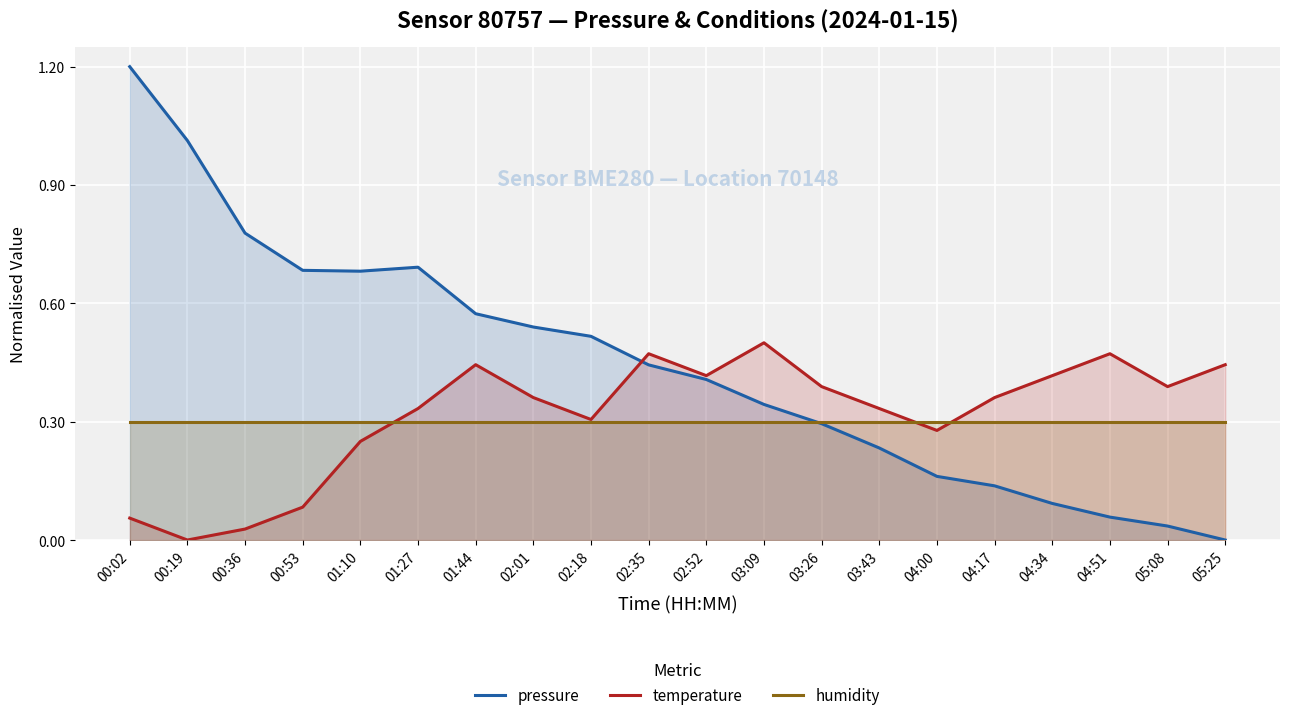

Rank the categories by pressure value from highest to lowest.

00:02, 00:19, 00:36, 01:27, 00:53, 01:10, 01:44, 02:01, 02:18, 02:35, 02:52, 03:09, 03:26, 03:43, 04:00, 04:17, 04:34, 04:51, 05:08, 05:25